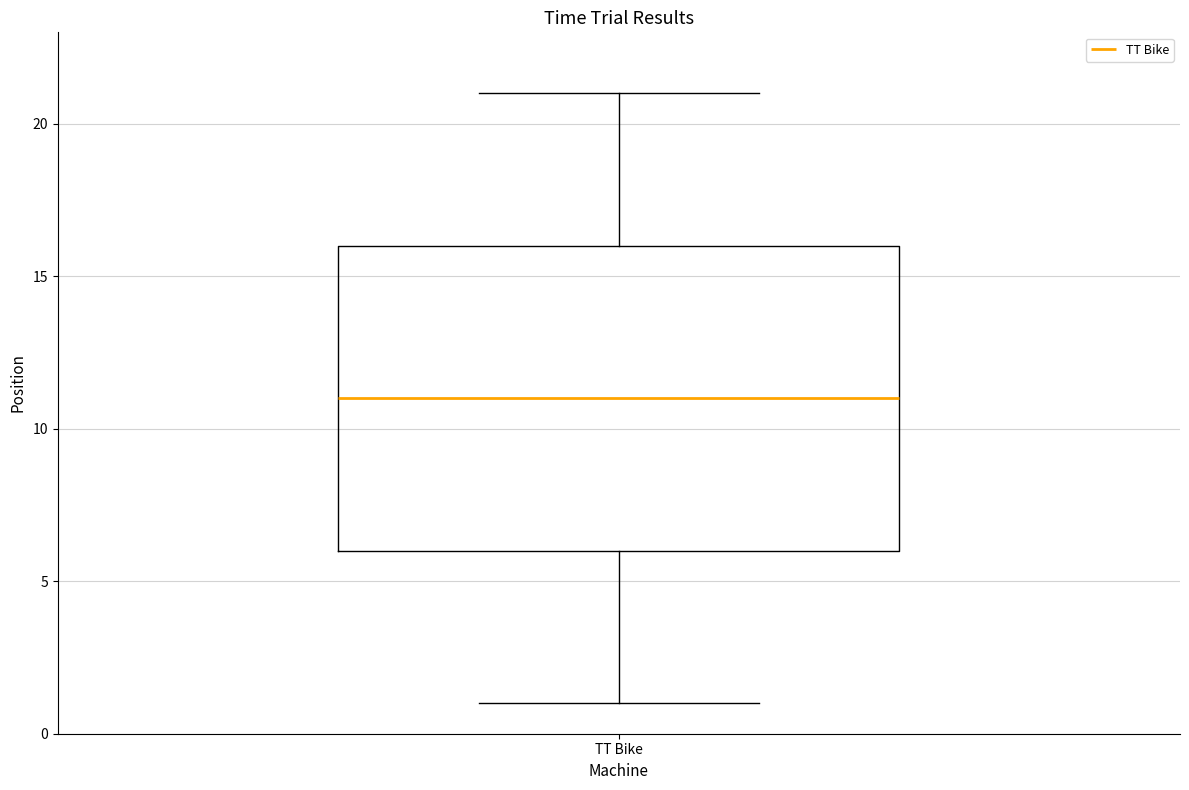

Transcribe this box plot: give where the median line is, the range the box spans, and where the two whiskers end, as read against the y-axis. The values are not printed on the chart, so give them approximately, as read against the axis.

median 11, box 6 to 16, whiskers 1 to 21